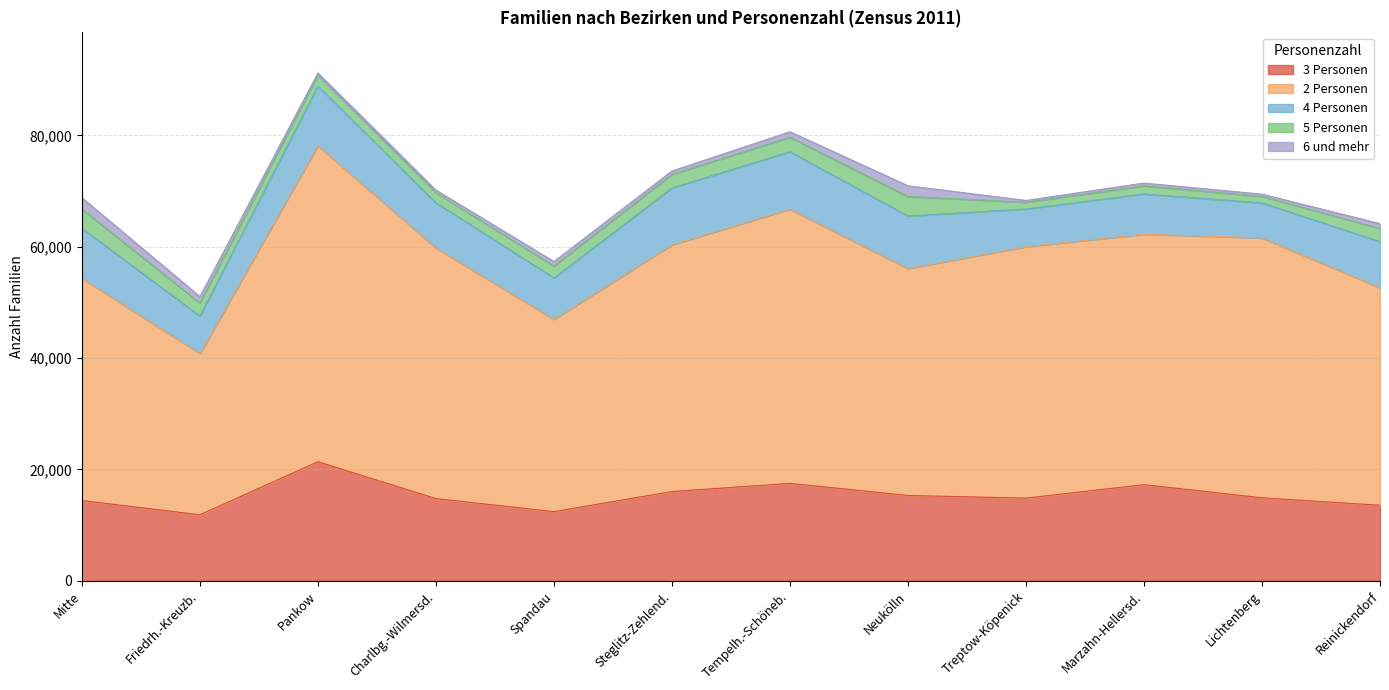

What position from the right is Spandau?

8